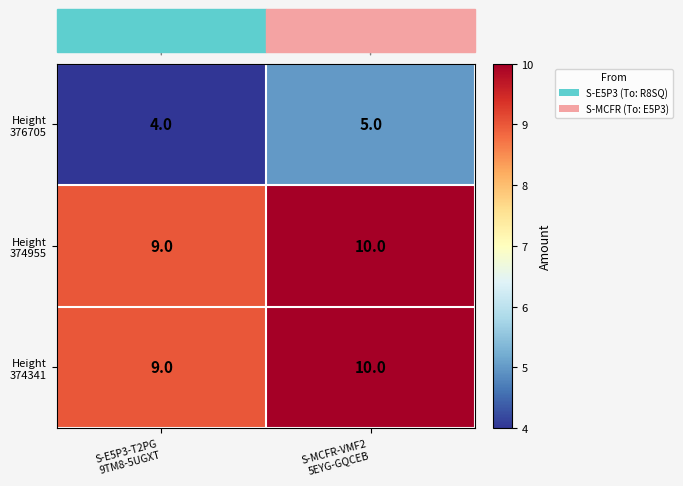

What is the difference between the highest and lowest values at S-MCFR-VMF2
5EYG-GQCEB?

5